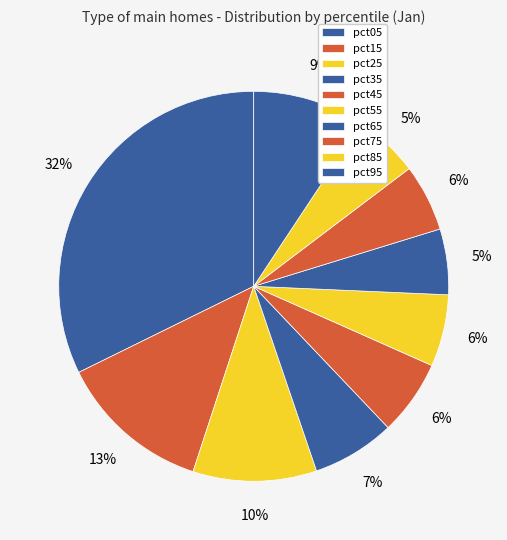

How many slices are in this pie chart?

10